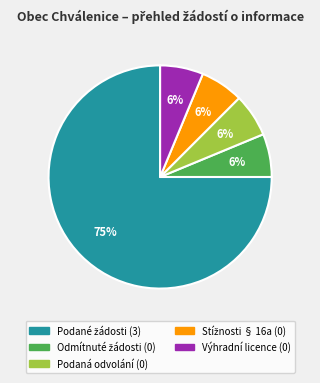

Is there any slice that represents more than half of the pie?

Yes